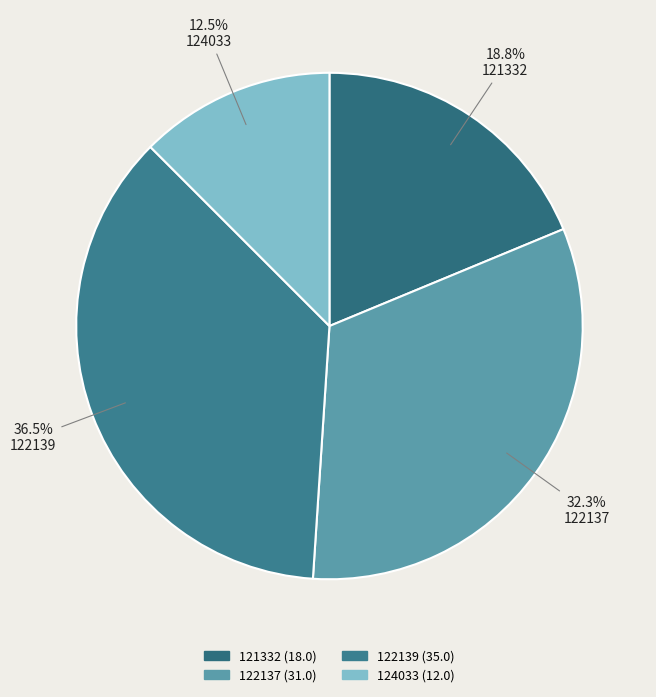

How many segments does this pie chart have?

4